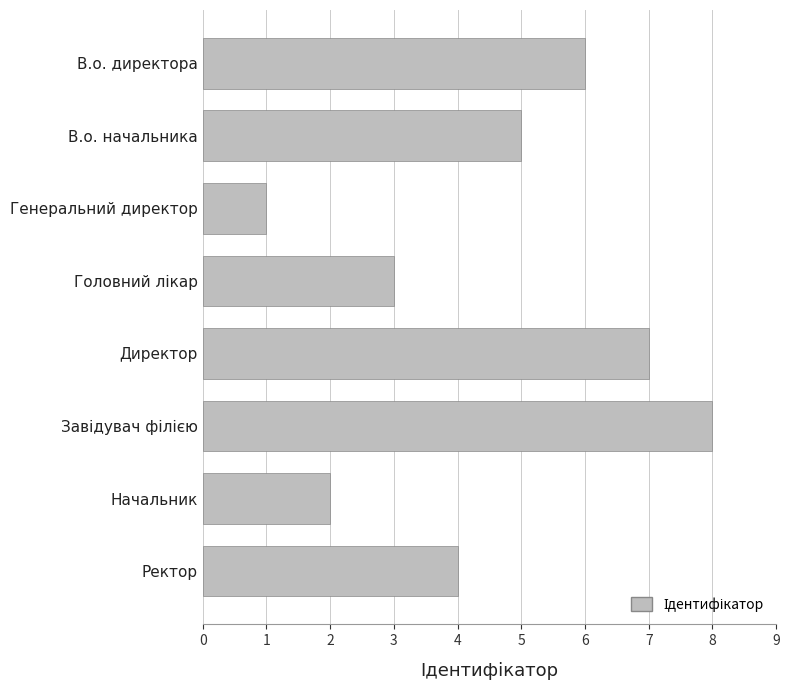

What is the maximum value shown in the chart?

8